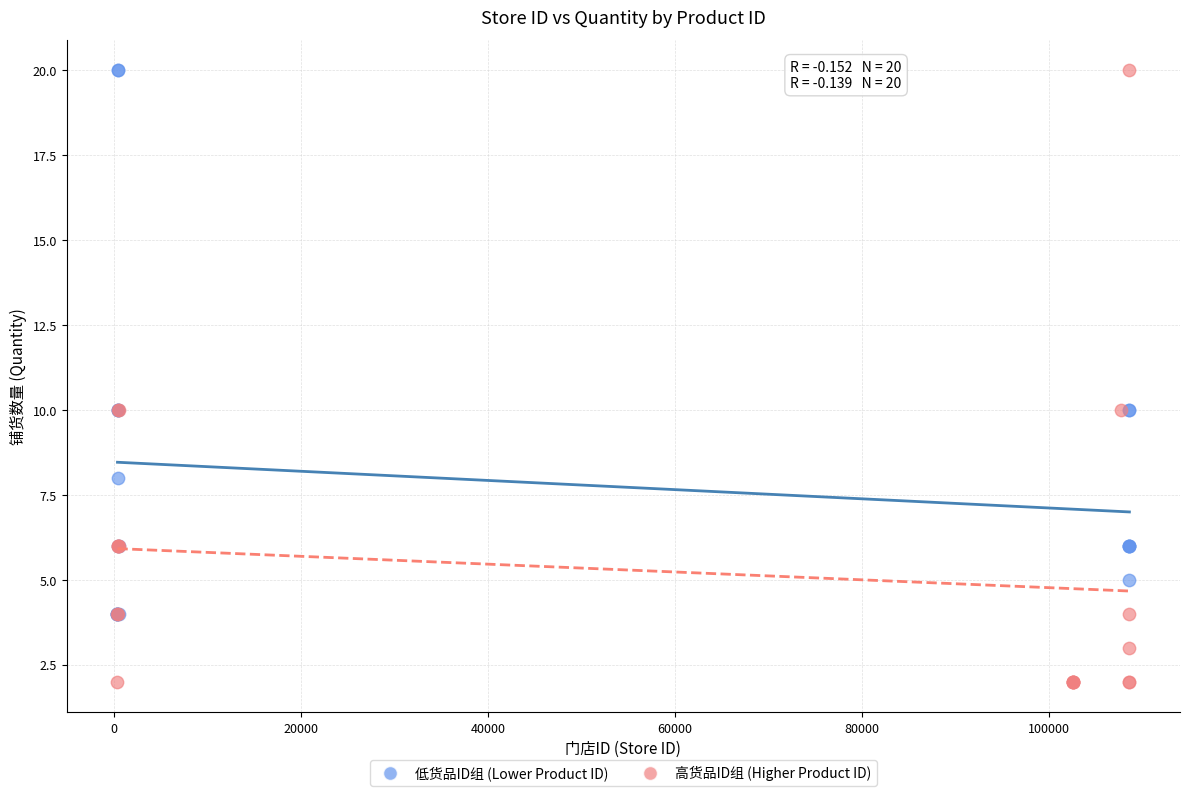

Which series has the largest Y range (max minus min)?

高货品ID组 (Higher Product ID)